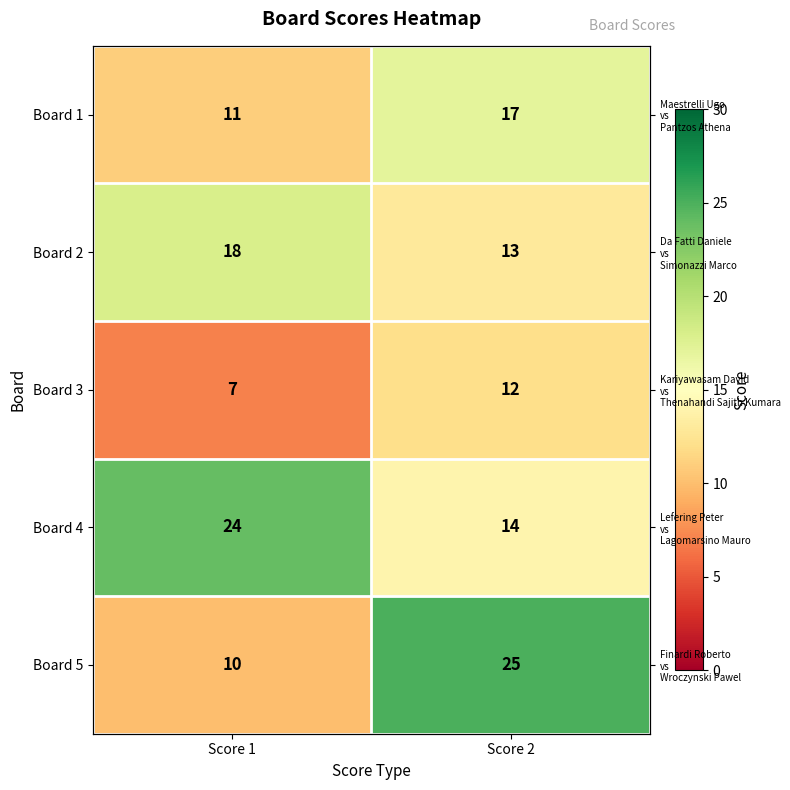

What is the difference between the Board 5 values at Score 1 and Score 2?

15